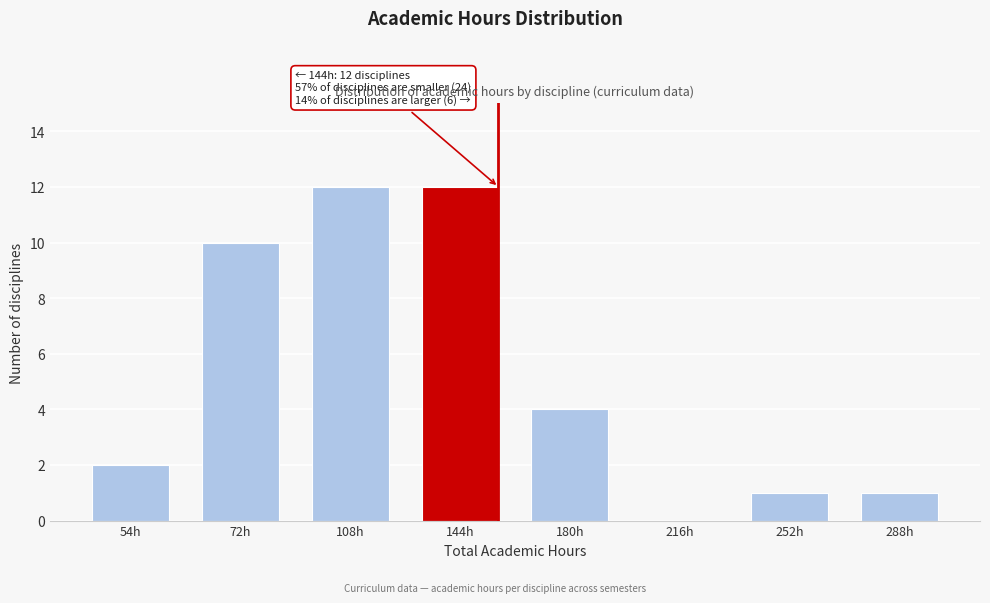

Reading left to right, what are all the values shown in this chart?

54h=2	72h=10	108h=12	144h=12	180h=4	216h=0	252h=1	288h=1